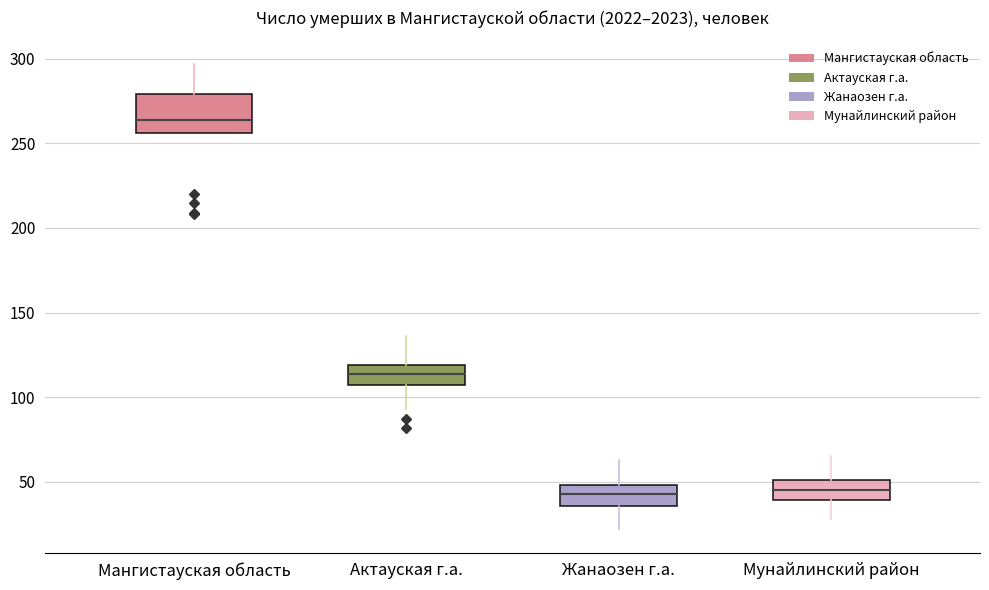

Where is the upper edge of the box for Жанаозен г.а. on the y-axis? The values are not printed on the chart, so give them approximately, as read against the axis.

50